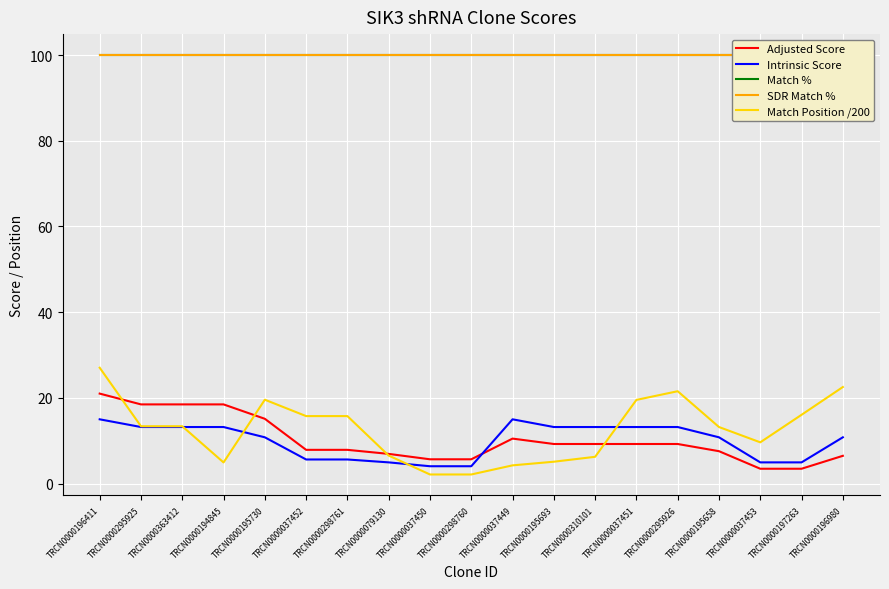

Which series has the largest range (max minus min)?

Match Position /200